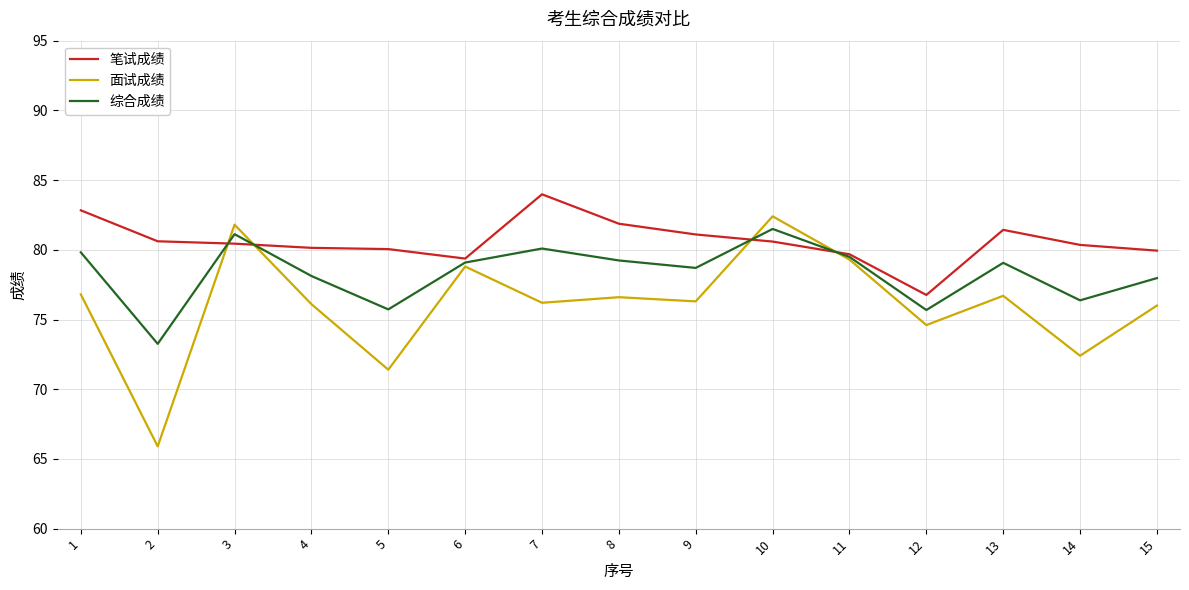

Is the value of 面试成绩 at 13 greater than the value of 笔试成绩 at 15?

No